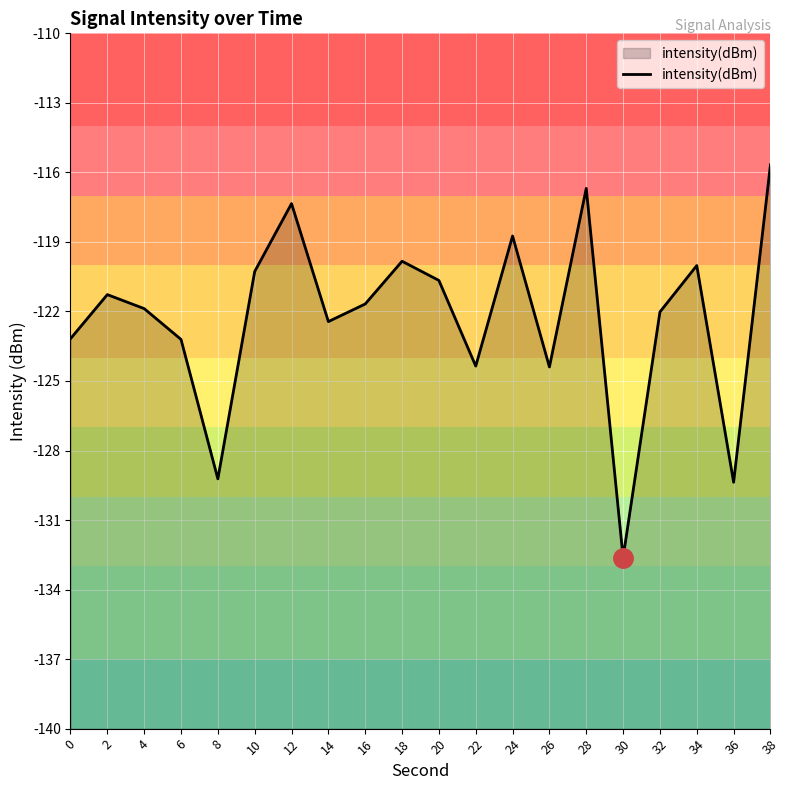

List the labels in order of value, smallest first.

30, 36, 8, 26, 22, 6, 0, 14, 32, 4, 16, 2, 20, 10, 34, 18, 24, 12, 28, 38